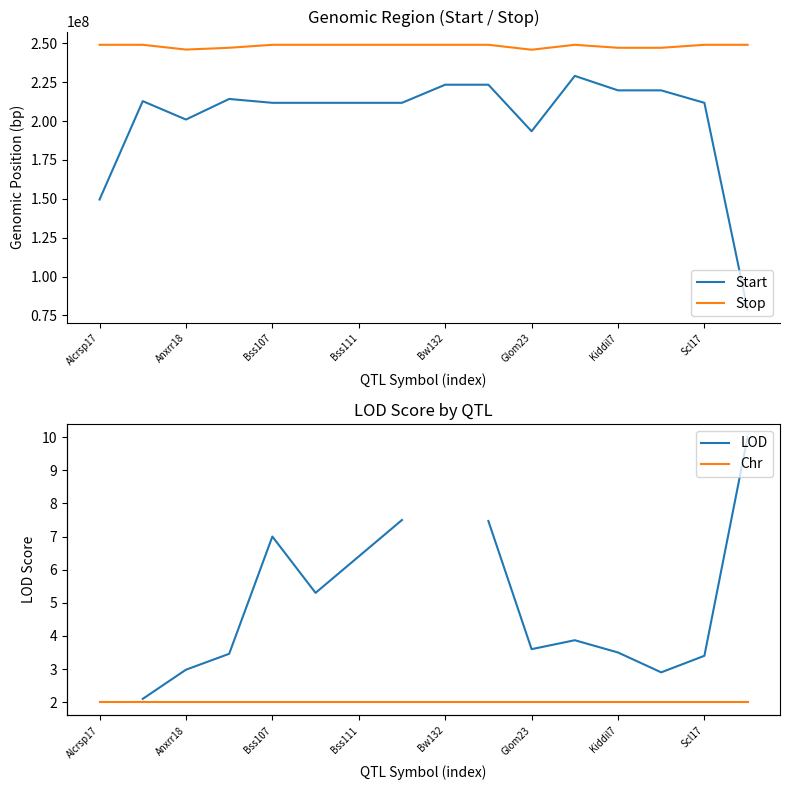

Rank the series by their average value, from highest to lowest.

Stop, Start, LOD, Chr